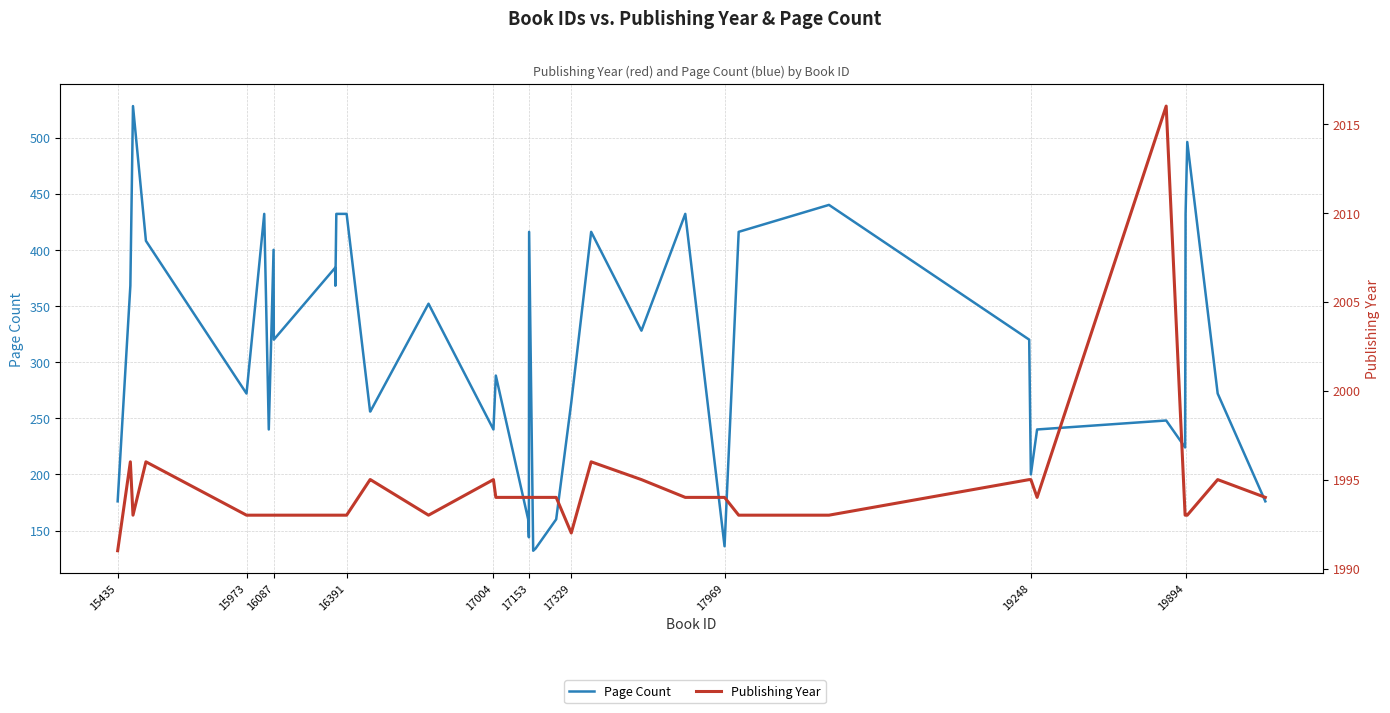

What is the difference between the second highest and minimum values in the Publishing Year series?

5